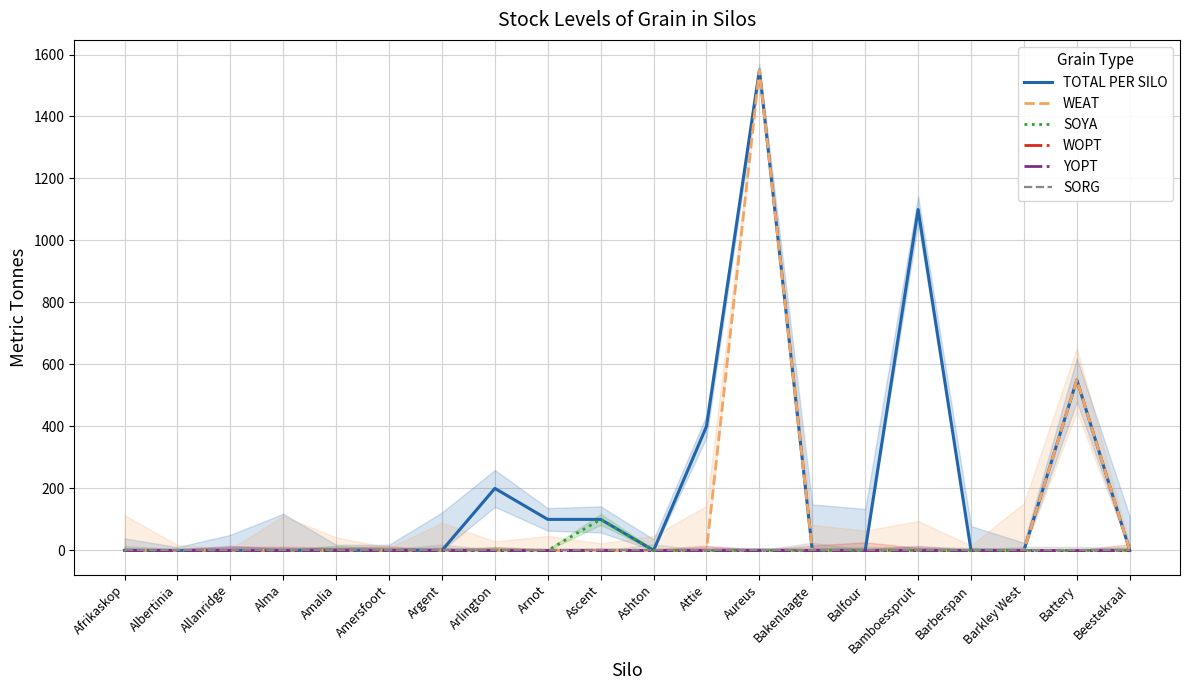

What are all the series names shown in the legend?

TOTAL PER SILO, WEAT, SOYA, WOPT, YOPT, SORG